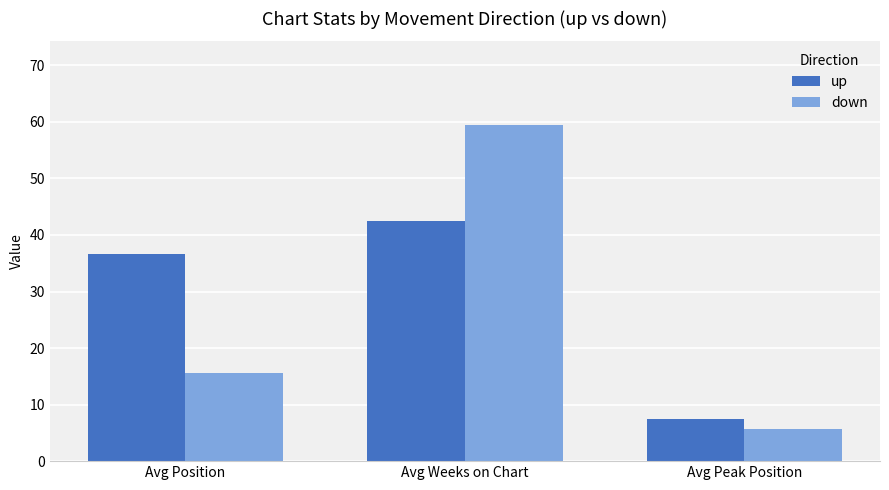

At which category is the sum across all series the highest?

Avg Weeks on Chart